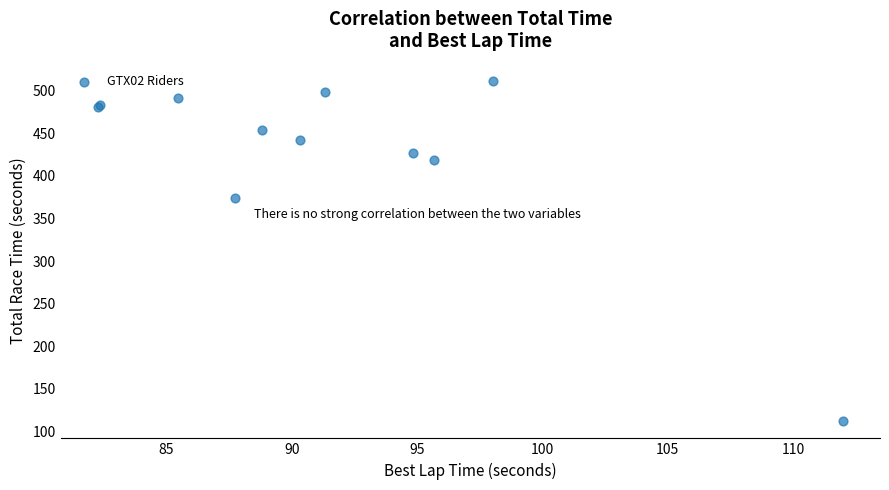

What Y value in the scatter plot is closest to 311?

374.1